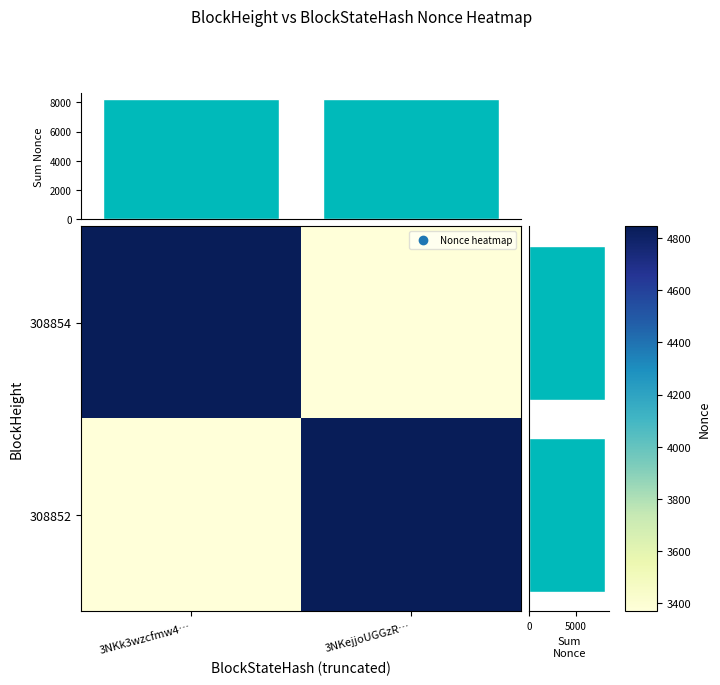

Reading left to right, list all the values displayed in this chart.

308854: 3NKk3wzcfmw4…=4845	3NKejjoUGGzR…=3370
308852: 3NKk3wzcfmw4…=3370	3NKejjoUGGzR…=4845